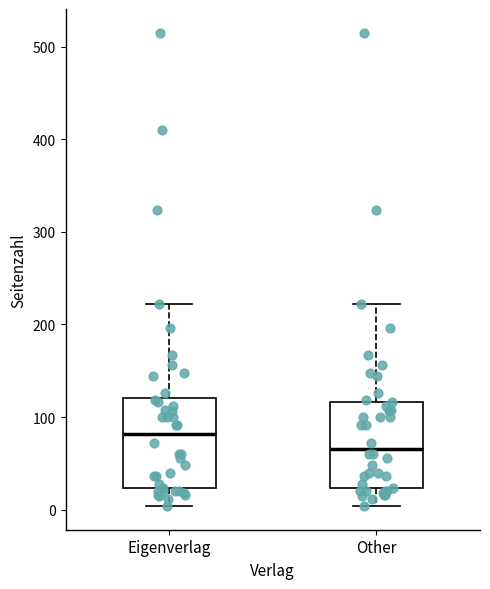

Which box has the lowest median line?

Other